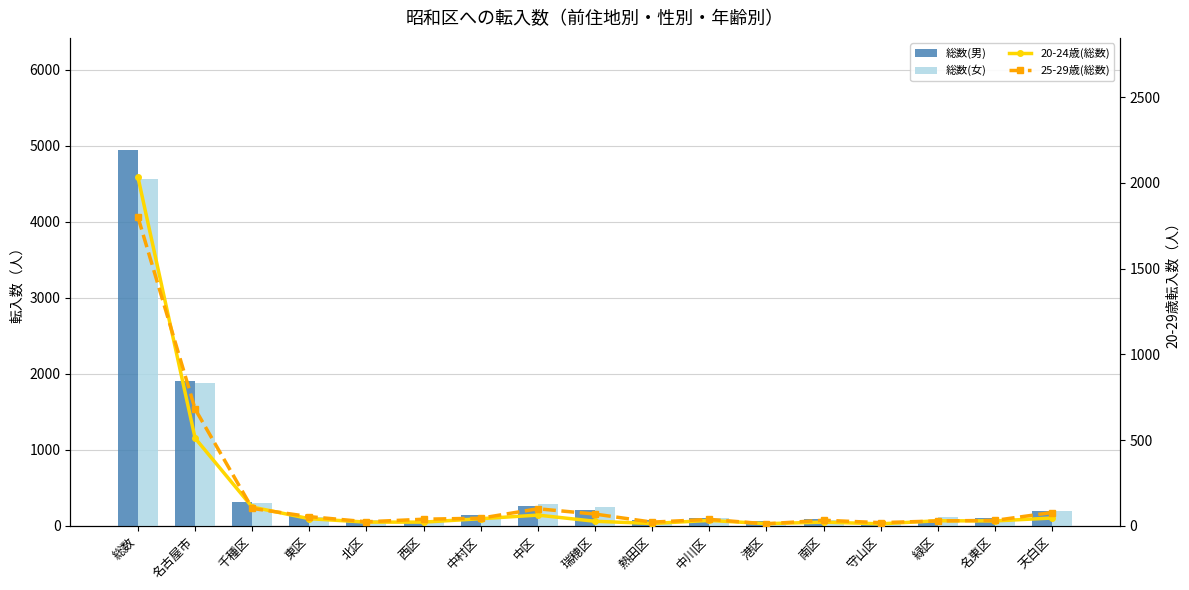

What are all the series names shown in the legend?

総数(男), 総数(女), 20-24歳(総数), 25-29歳(総数)